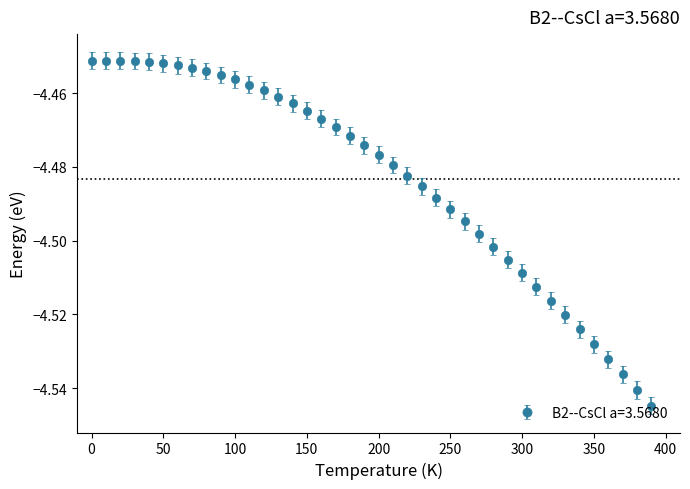

How many lines are shown in the chart?

1